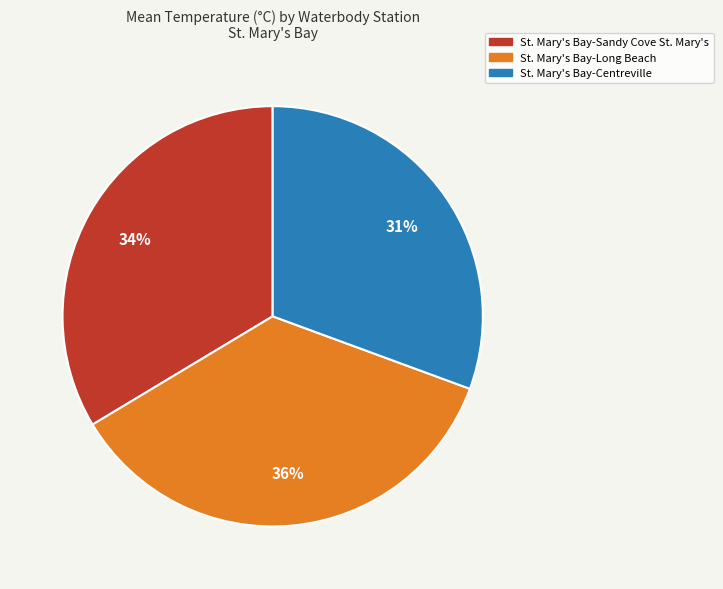

Count the number of slices in the pie.

3